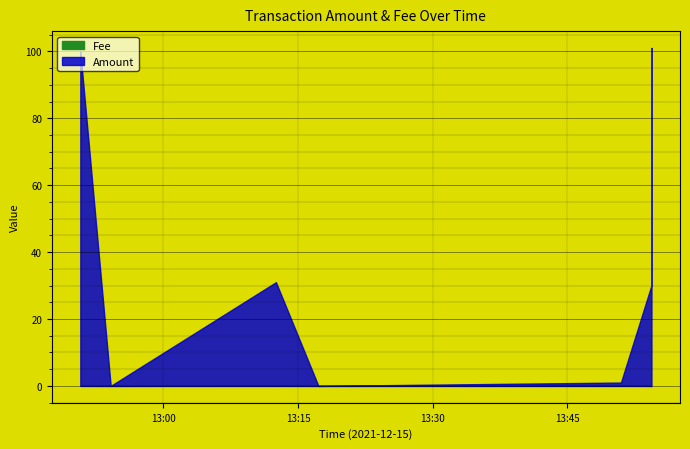

What is the difference between the maximum and minimum values in the Amount series?

101.0